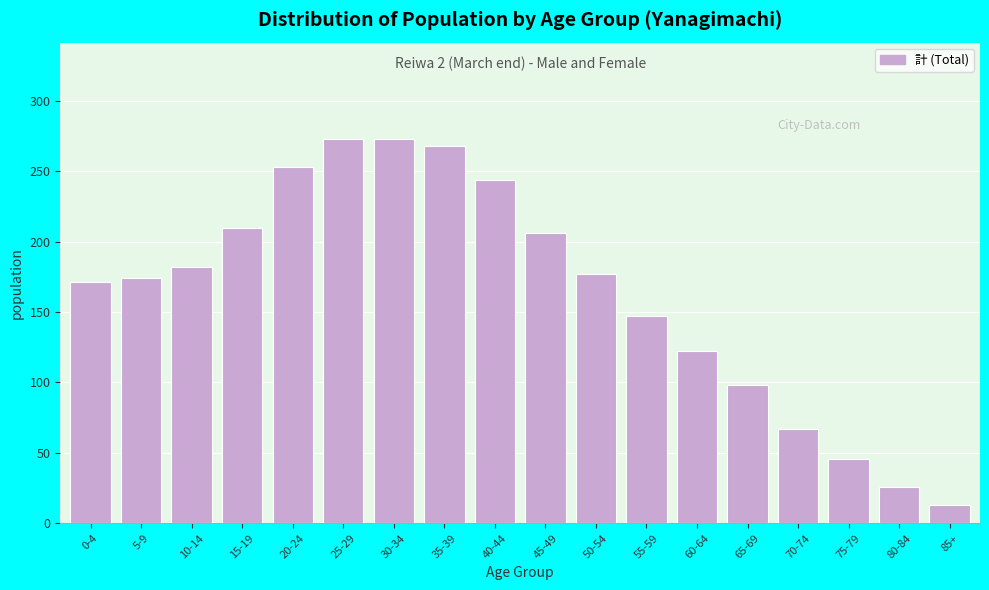

Reading left to right, list all the values displayed in this chart.

171	174	182	210	253	273	273	268	244	206	177	147	122	98	67	46	26	13